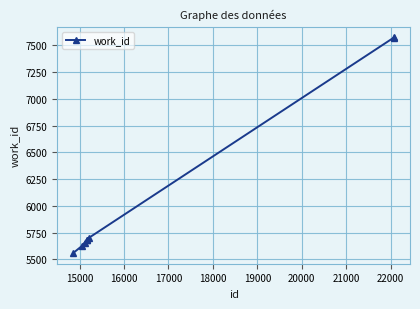

How many categories are shown in the chart?

8